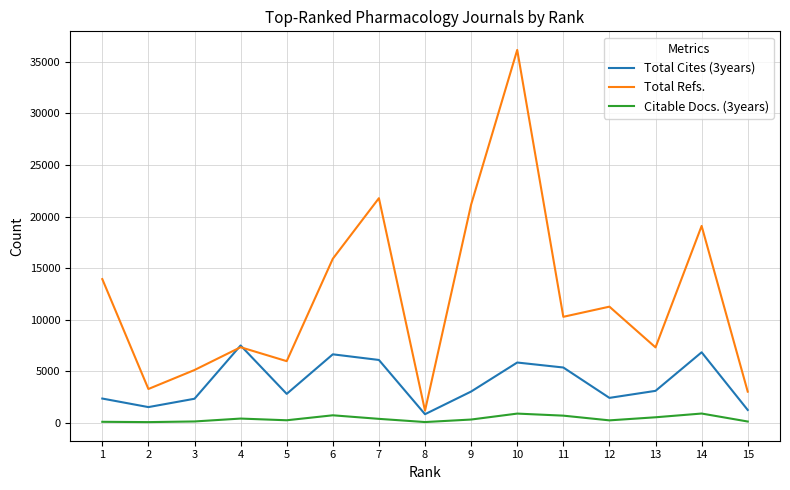

What is the greatest value displayed?

36153